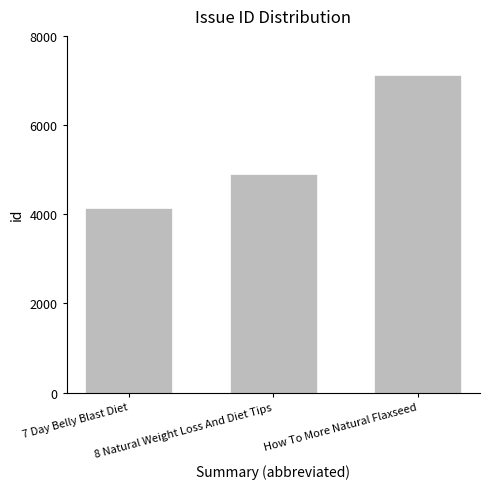

Rank the categories by value from lowest to highest.

7 Day Belly Blast Diet, 8 Natural Weight Loss And Diet Tips, How To More Natural Flaxseed